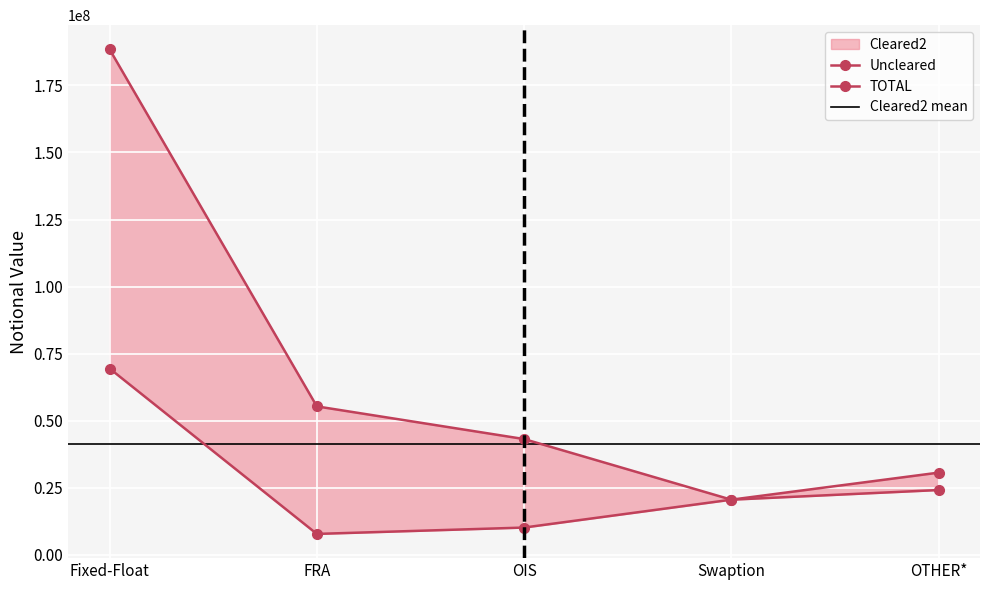

True or false: TOTAL and Uncleared intersect in this chart.

False